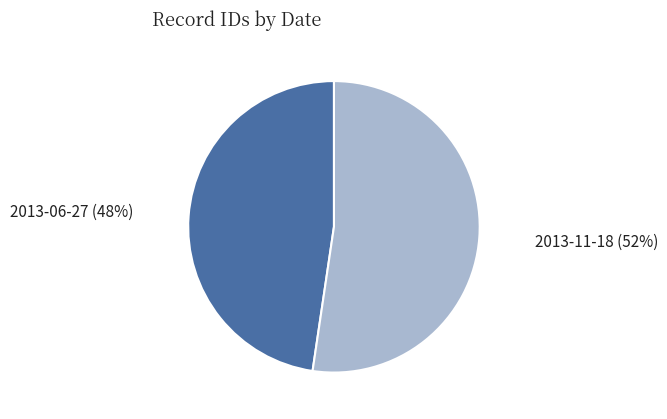

What is the majority slice?

2013-11-18